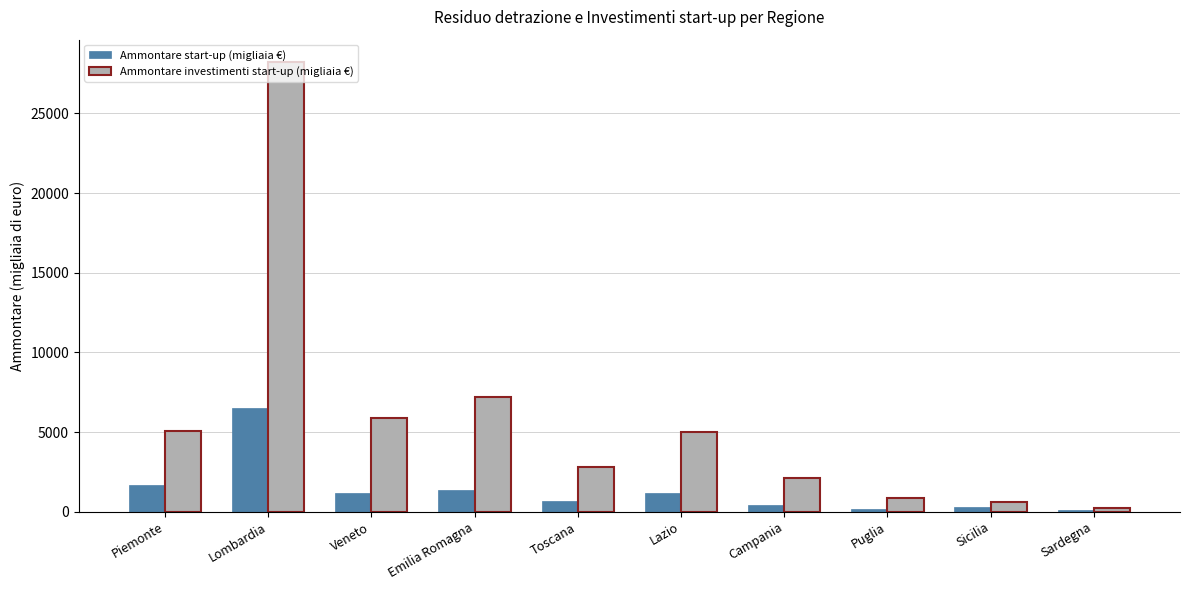

What is the sum of all Ammontare investimenti start-up (migliaia €) values?

57959